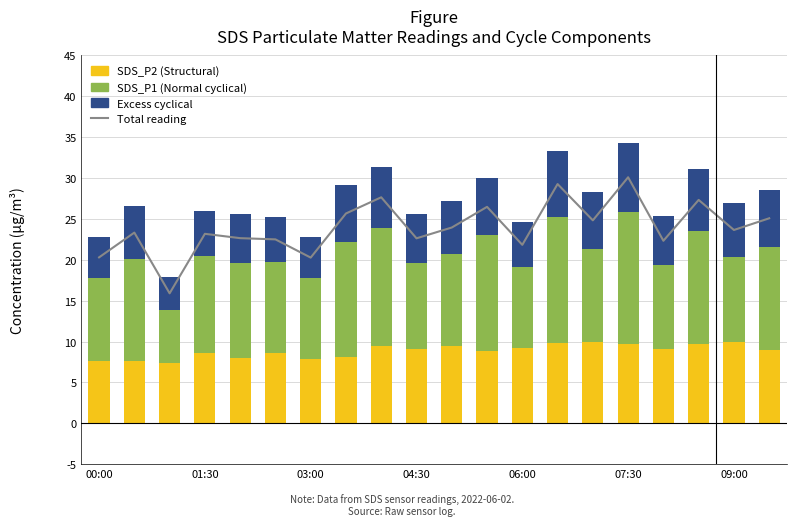

What are all the series names shown in the legend?

Total reading, SDS_P2 (Structural), SDS_P1 (Normal cyclical), Excess cyclical